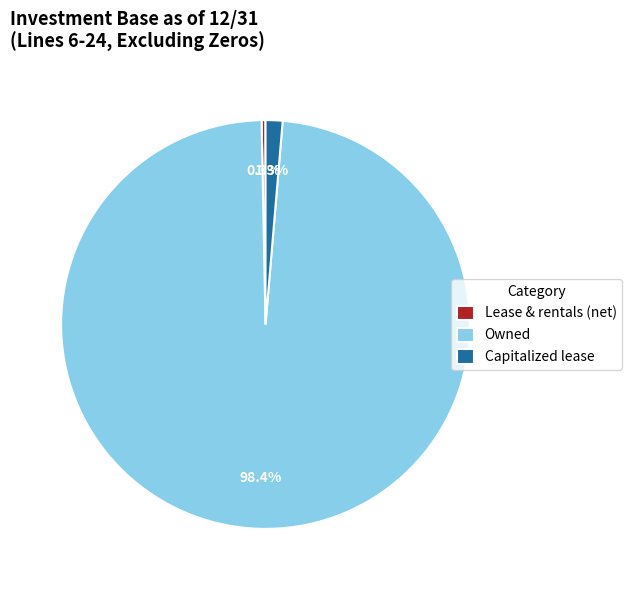

Rank the categories by value from lowest to highest.

Lease & rentals (net), Capitalized lease, Owned